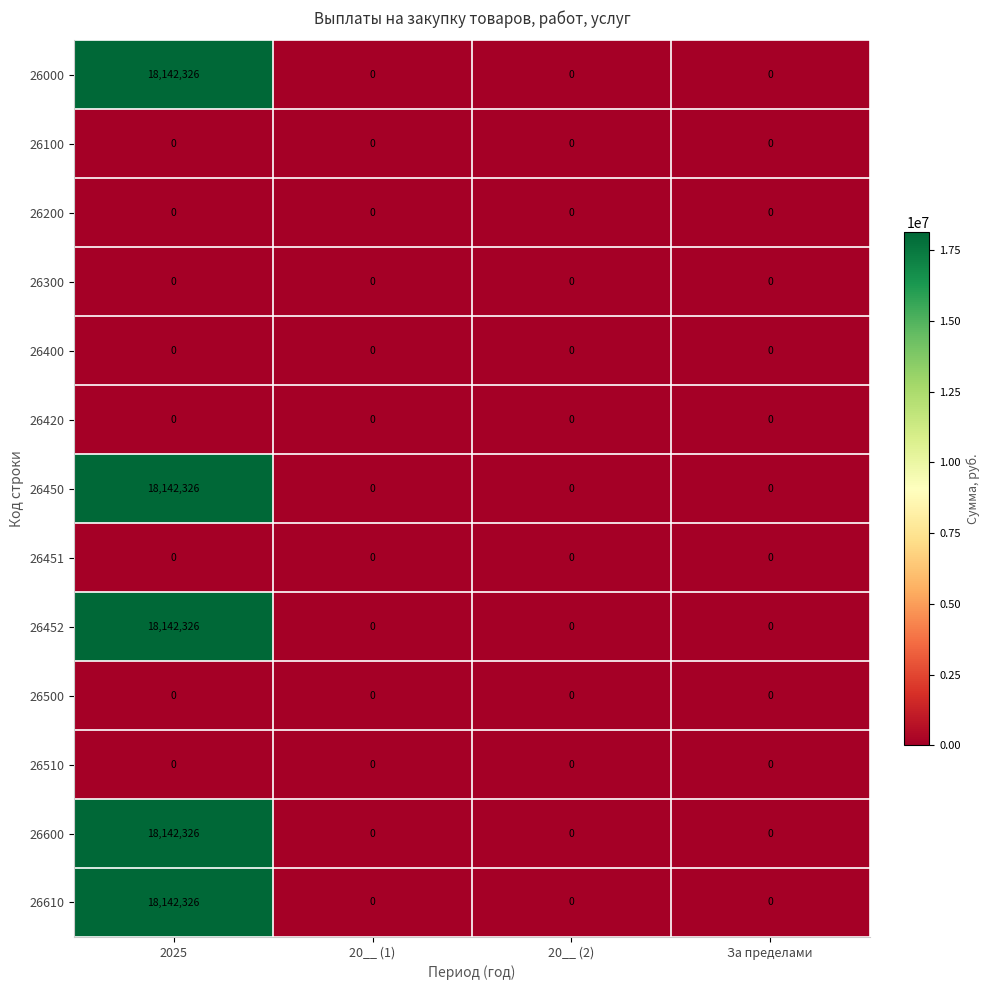

Count the 26450 values in the range 0 to 18142326.

4